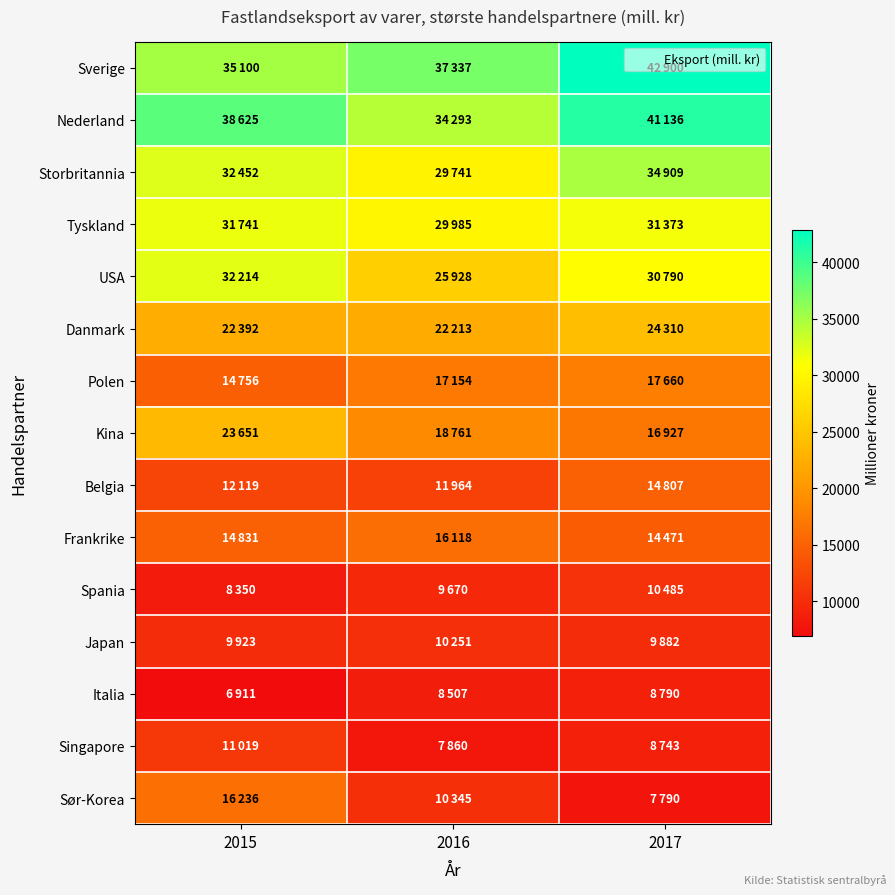

Which category has the lowest value across all series?

2015